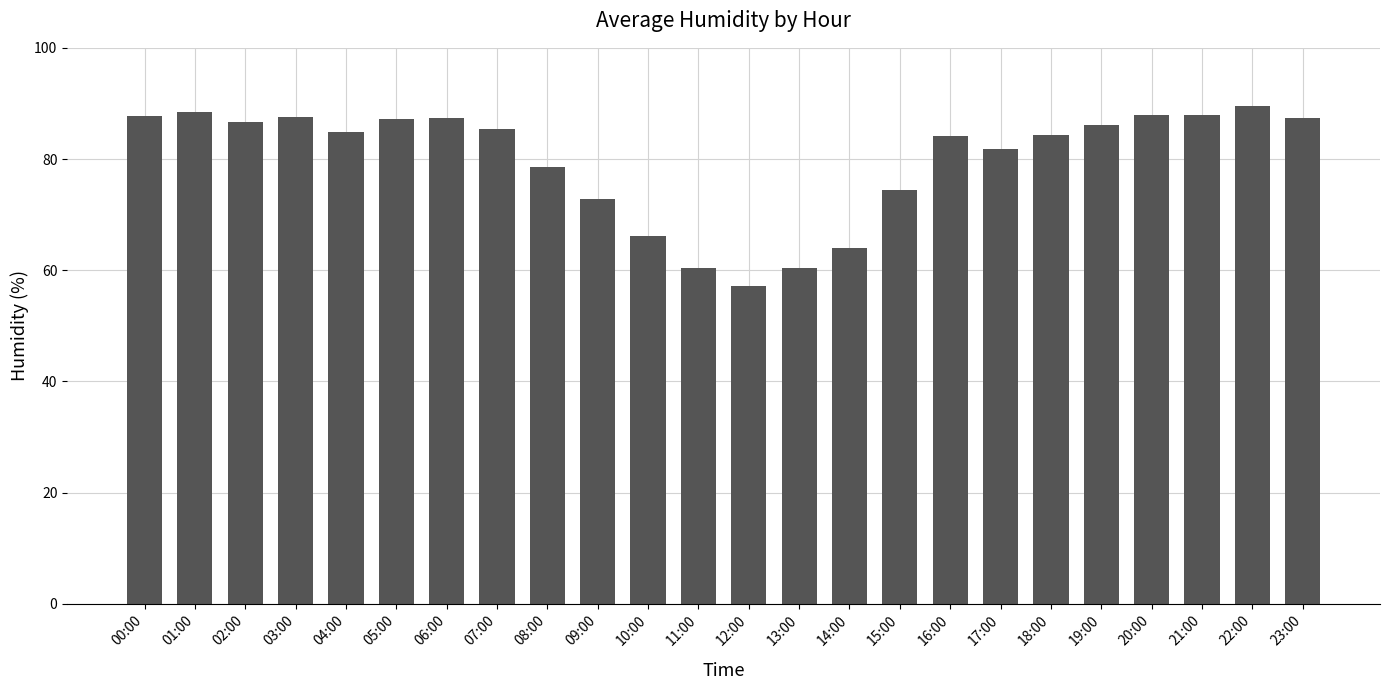

What is the average value?

79.9